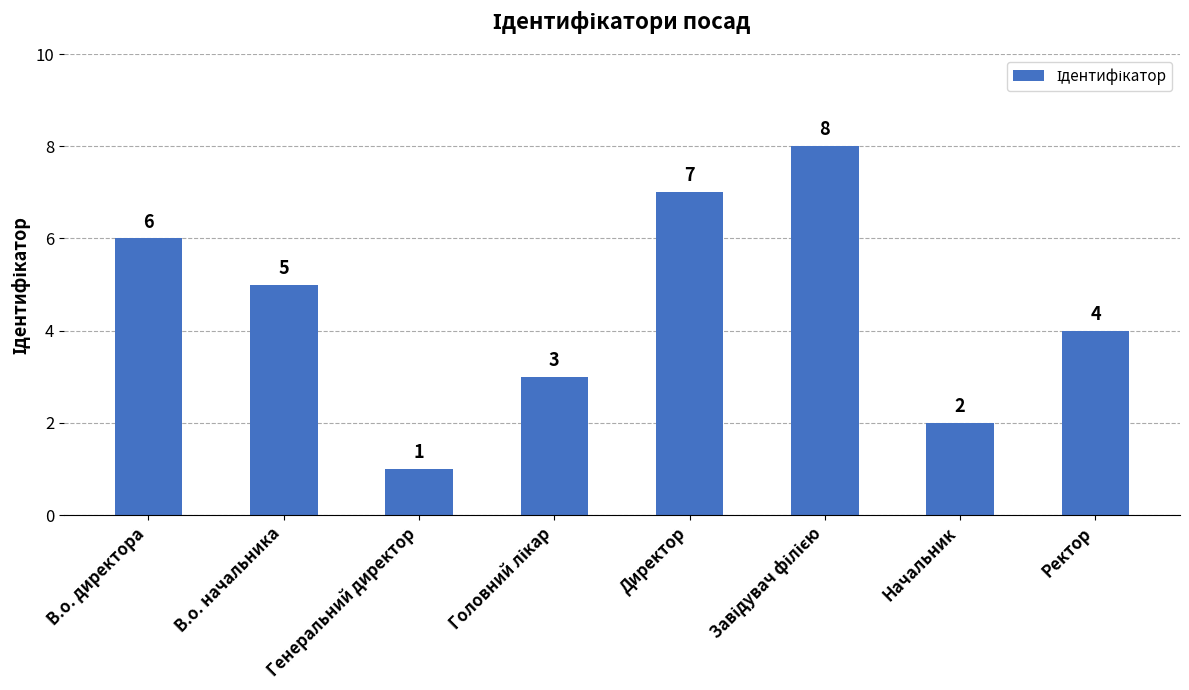

Is it true that the value at В.о. директора is 6?

True